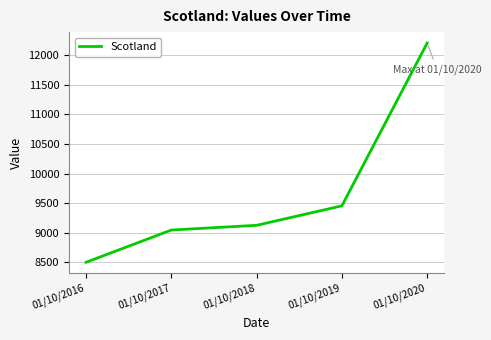

List the labels in order of value, smallest first.

01/10/2016, 01/10/2017, 01/10/2018, 01/10/2019, 01/10/2020